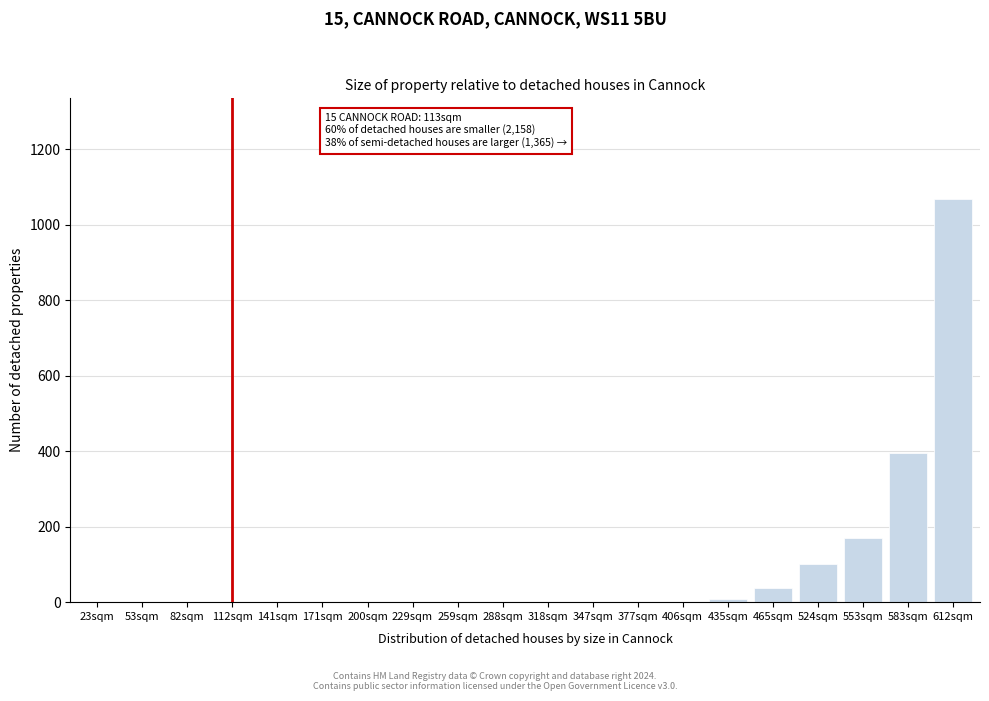

What is the change in value from 524sqm to 583sqm?

+294.5